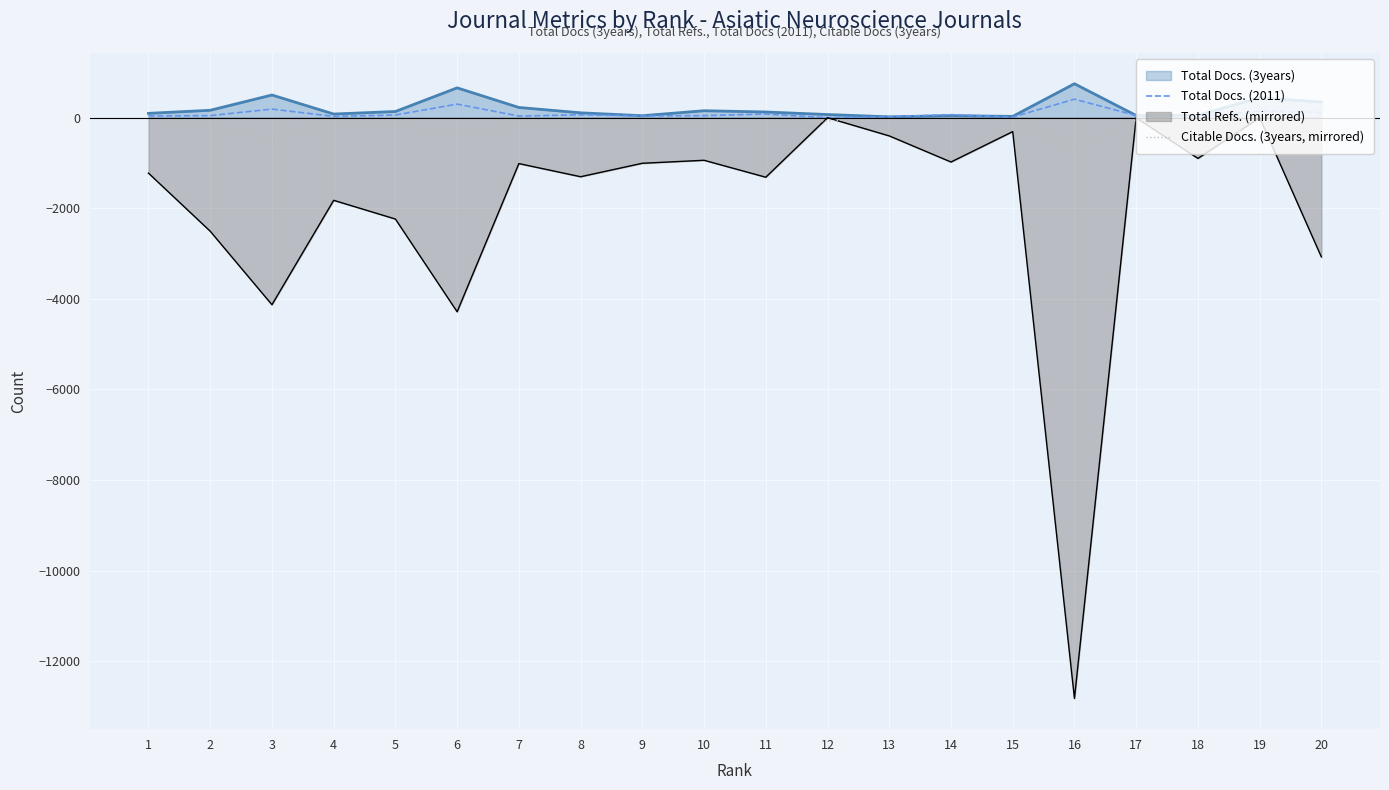

What is the approximate value of Citable Docs. (3years, mirrored) at 10, to the nearest 100?

-100